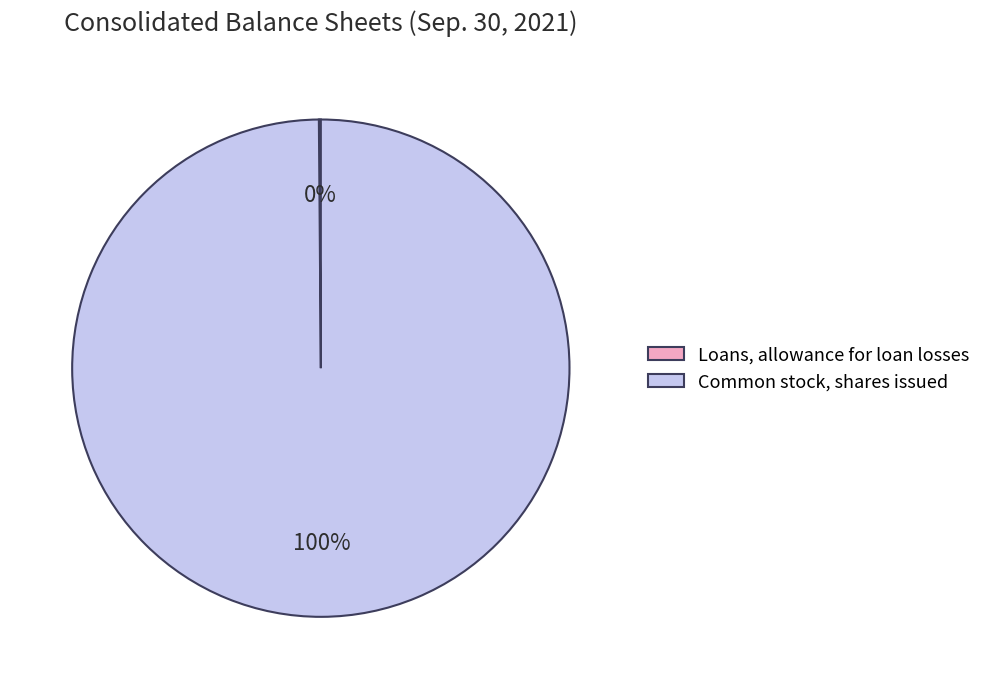

To the nearest percent, what is the difference between the largest and smallest slice percentages?

100%